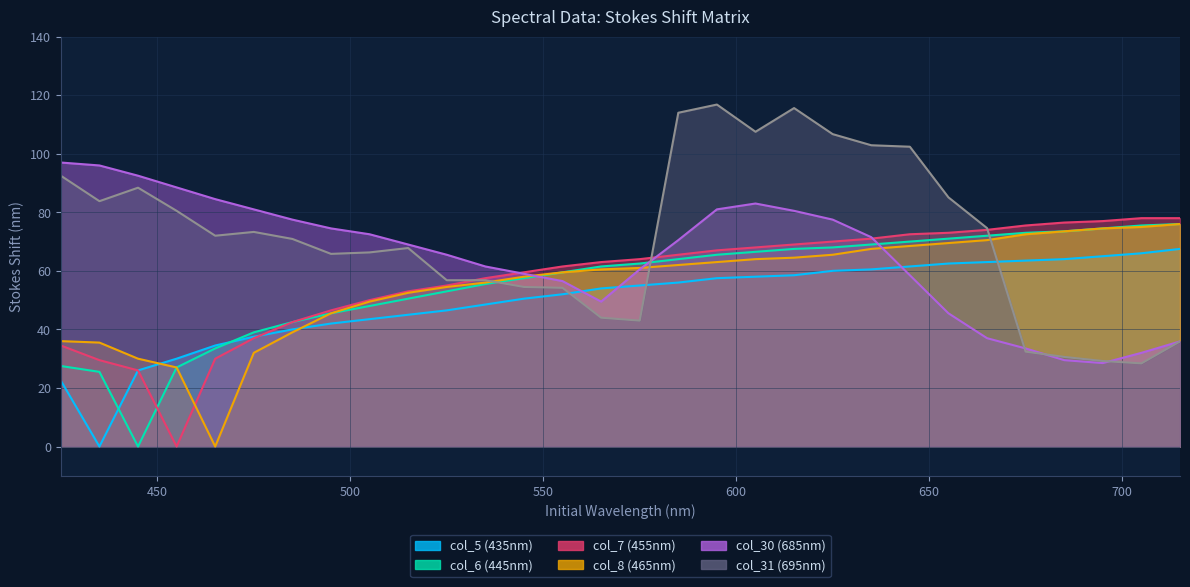

Which series ends up on top after the final intersection of col_5 (435nm) and col_30 (685nm)?

col_5 (435nm)